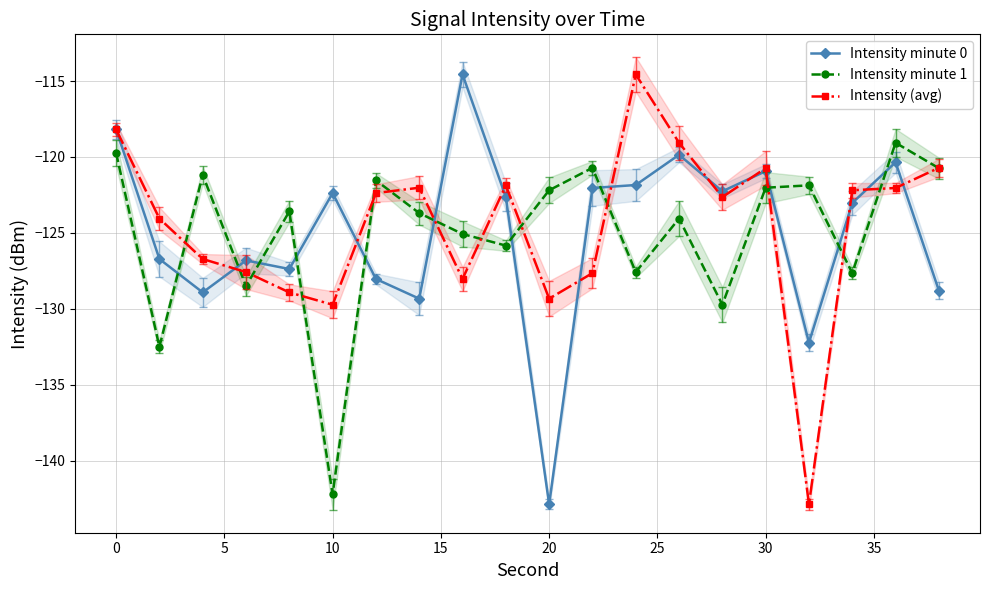

What is the lowest value of the Intensity minute 1 series?

-142.2